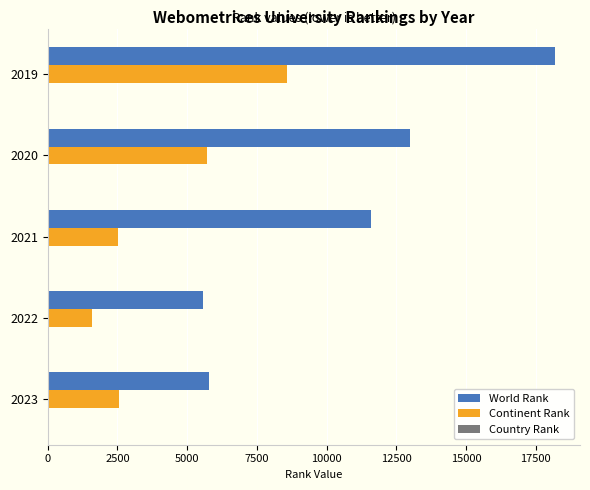

Which series changed the most between 2019 and 2023?

World Rank